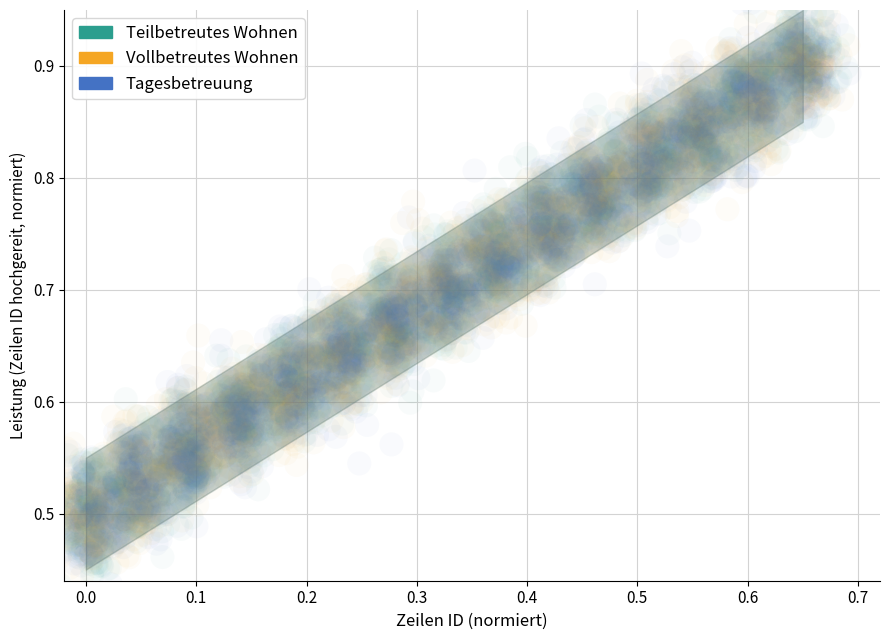

Which series contains the highest Y value?

Tagesbetreuung